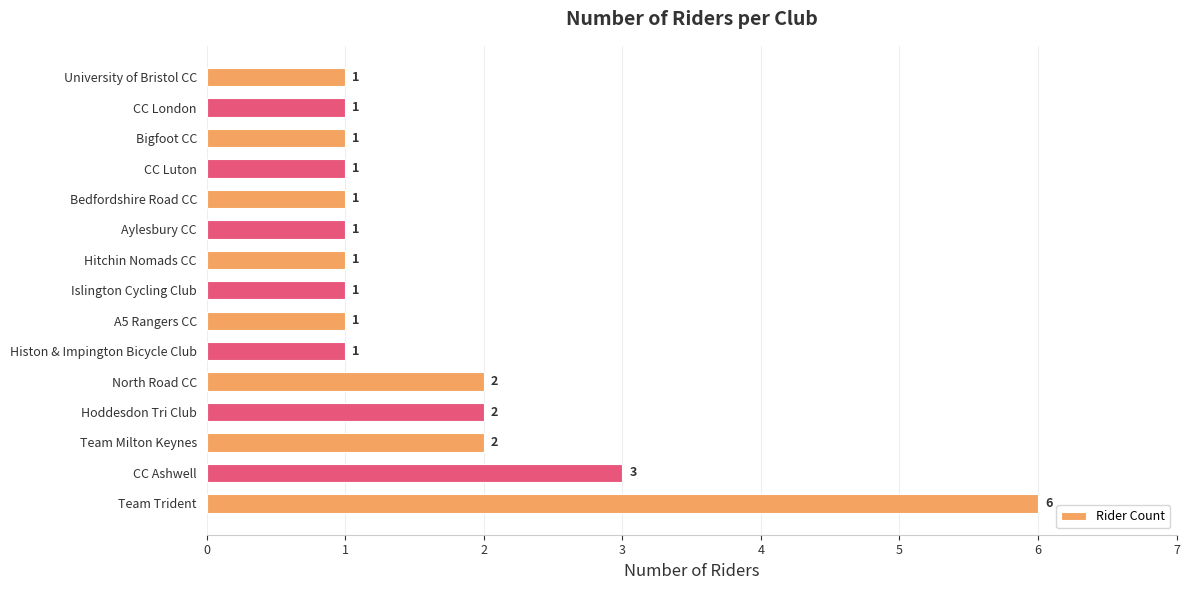

Reading bottom to top, extract all data points from this chart.

6	3	2	2	2	1	1	1	1	1	1	1	1	1	1